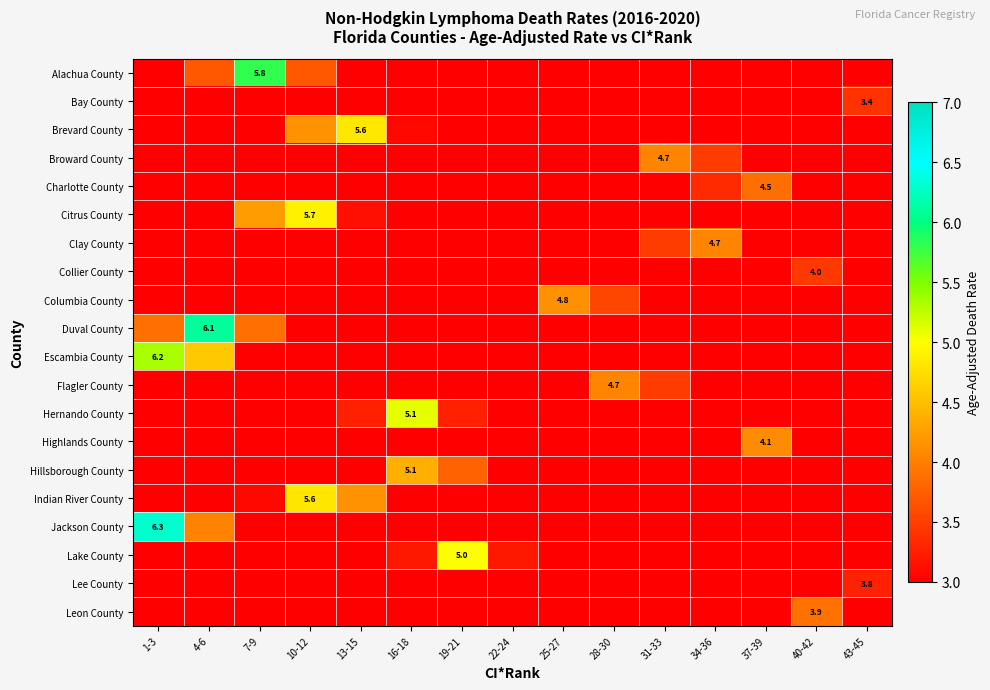

Where is Alachua County nearest to the value 2?

1-3